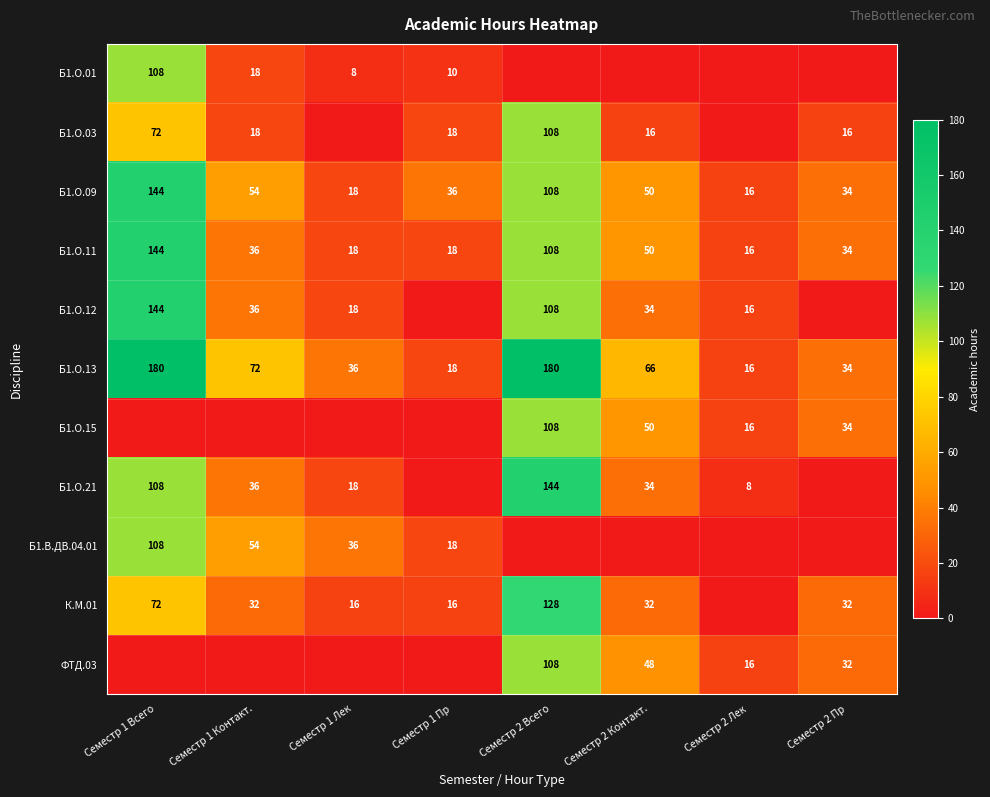

True or false: Б1.О.13 has a value of 63 at Семестр 1 Лек.

False